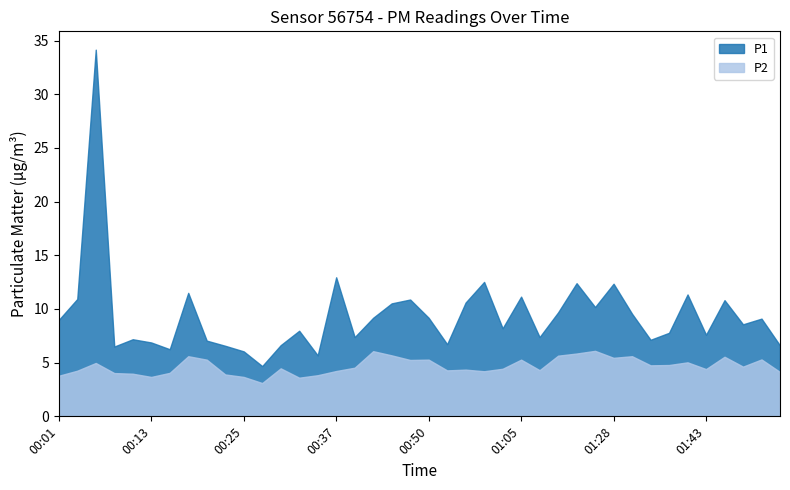

What is the difference between the maximum and minimum values in the P2 series?

3.0